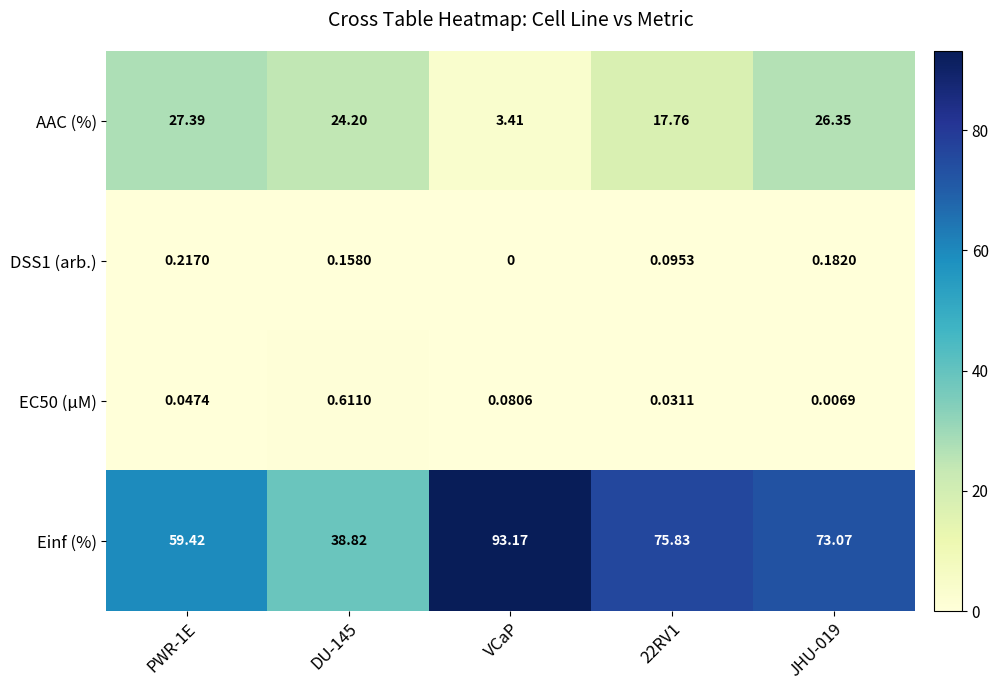

Which series has the widest spread of values?

Einf (%)